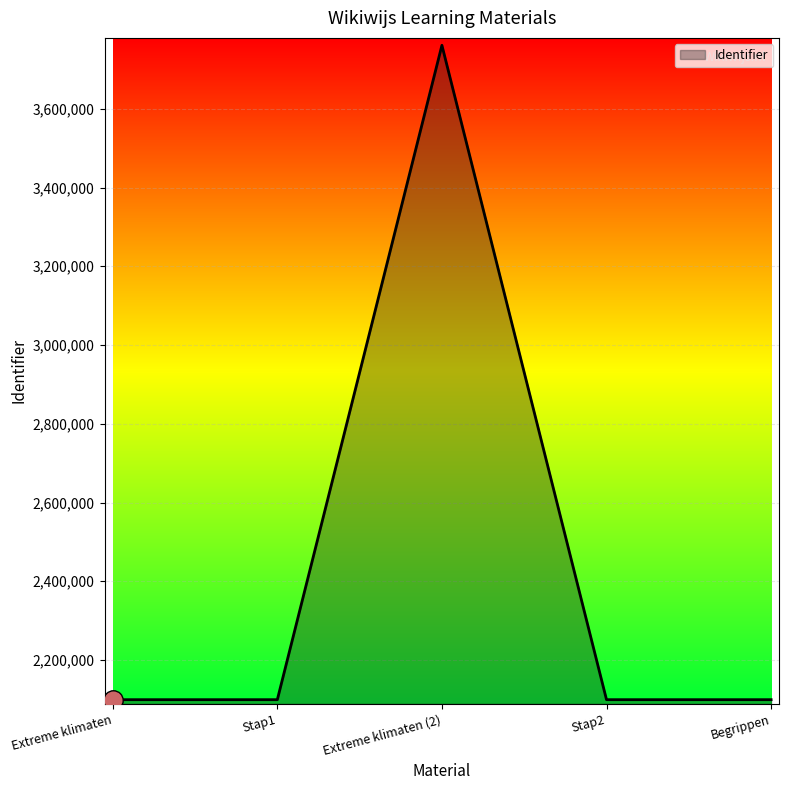

Is it true that the value at Extreme klimaten is 3043937?

False